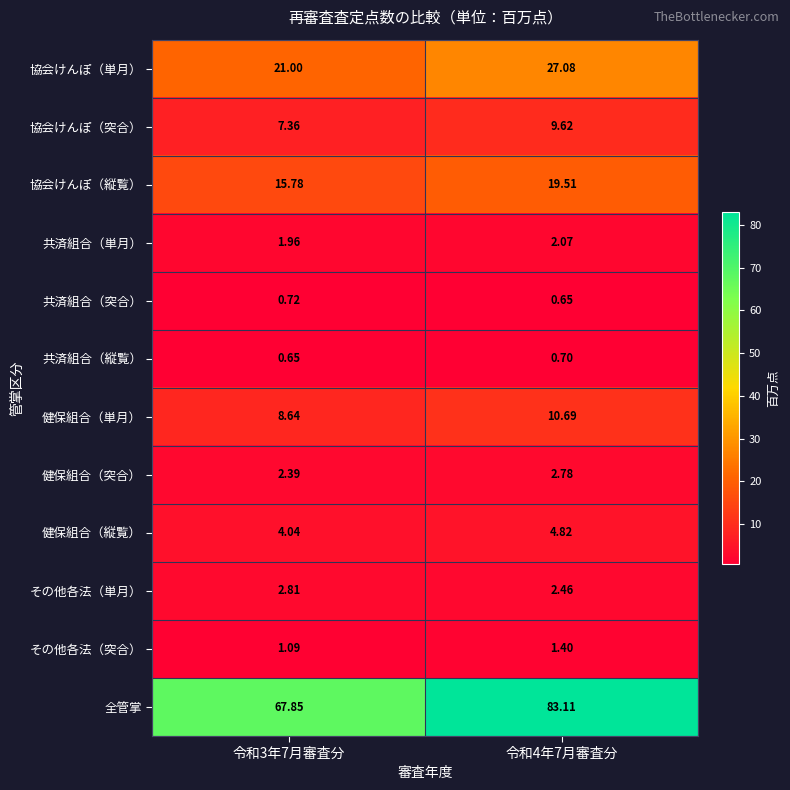

Is the value of その他各法（突合） at 令和4年7月審査分 greater than the value of 共済組合（突合） at 令和4年7月審査分?

Yes